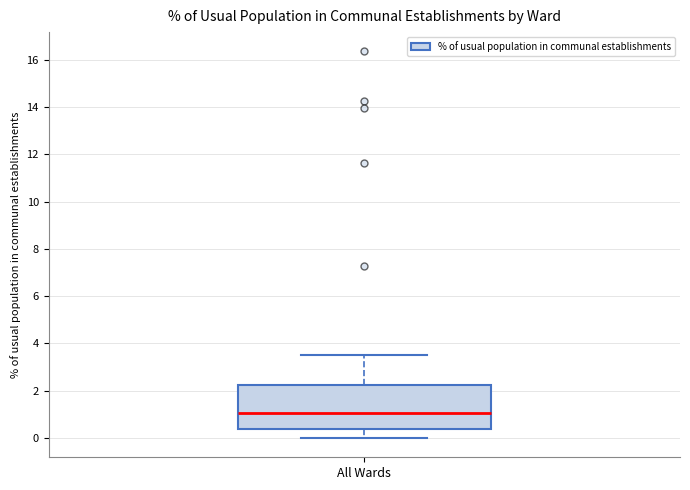

Read this box plot against the y-axis: the position of the median line, the range covered by the box, and the ends of both whiskers. The values are not printed on the chart, so give them approximately, as read against the axis.

median 1.0, box 0.4 to 2.2, whiskers 0.0 to 3.6